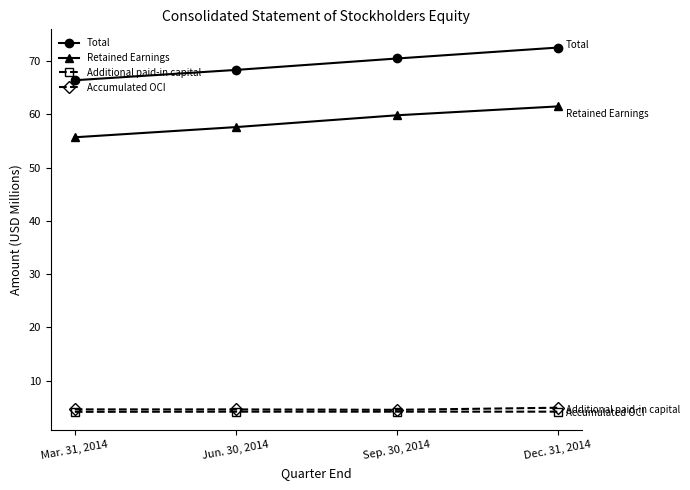

List the series in order of their peak value, highest first.

Total, Retained Earnings, Accumulated OCI, Additional paid-in capital